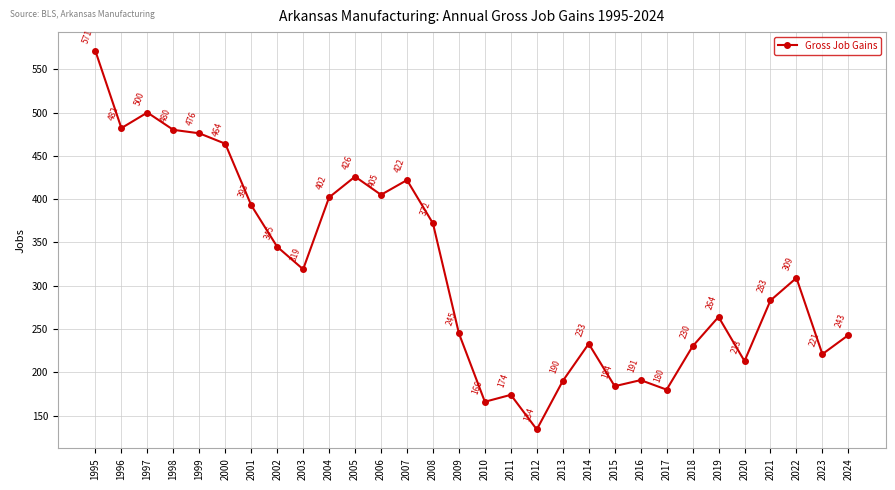

Reading left to right, extract all data points from this chart.

1995=571	1996=482	1997=500	1998=480	1999=476	2000=464	2001=393	2002=345	2003=319	2004=402	2005=426	2006=405	2007=422	2008=372	2009=245	2010=166	2011=174	2012=134	2013=190	2014=233	2015=184	2016=191	2017=180	2018=230	2019=264	2020=213	2021=283	2022=309	2023=221	2024=243